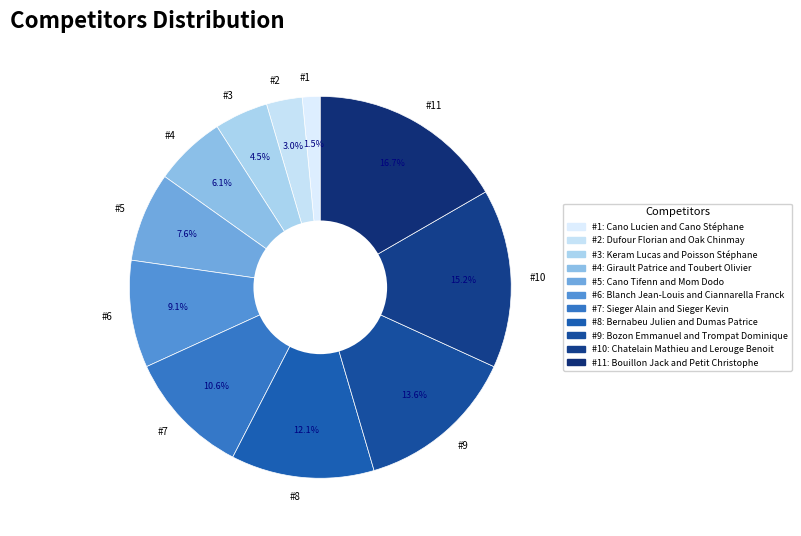

What is the total percentage of #5 and #2?

10.6%